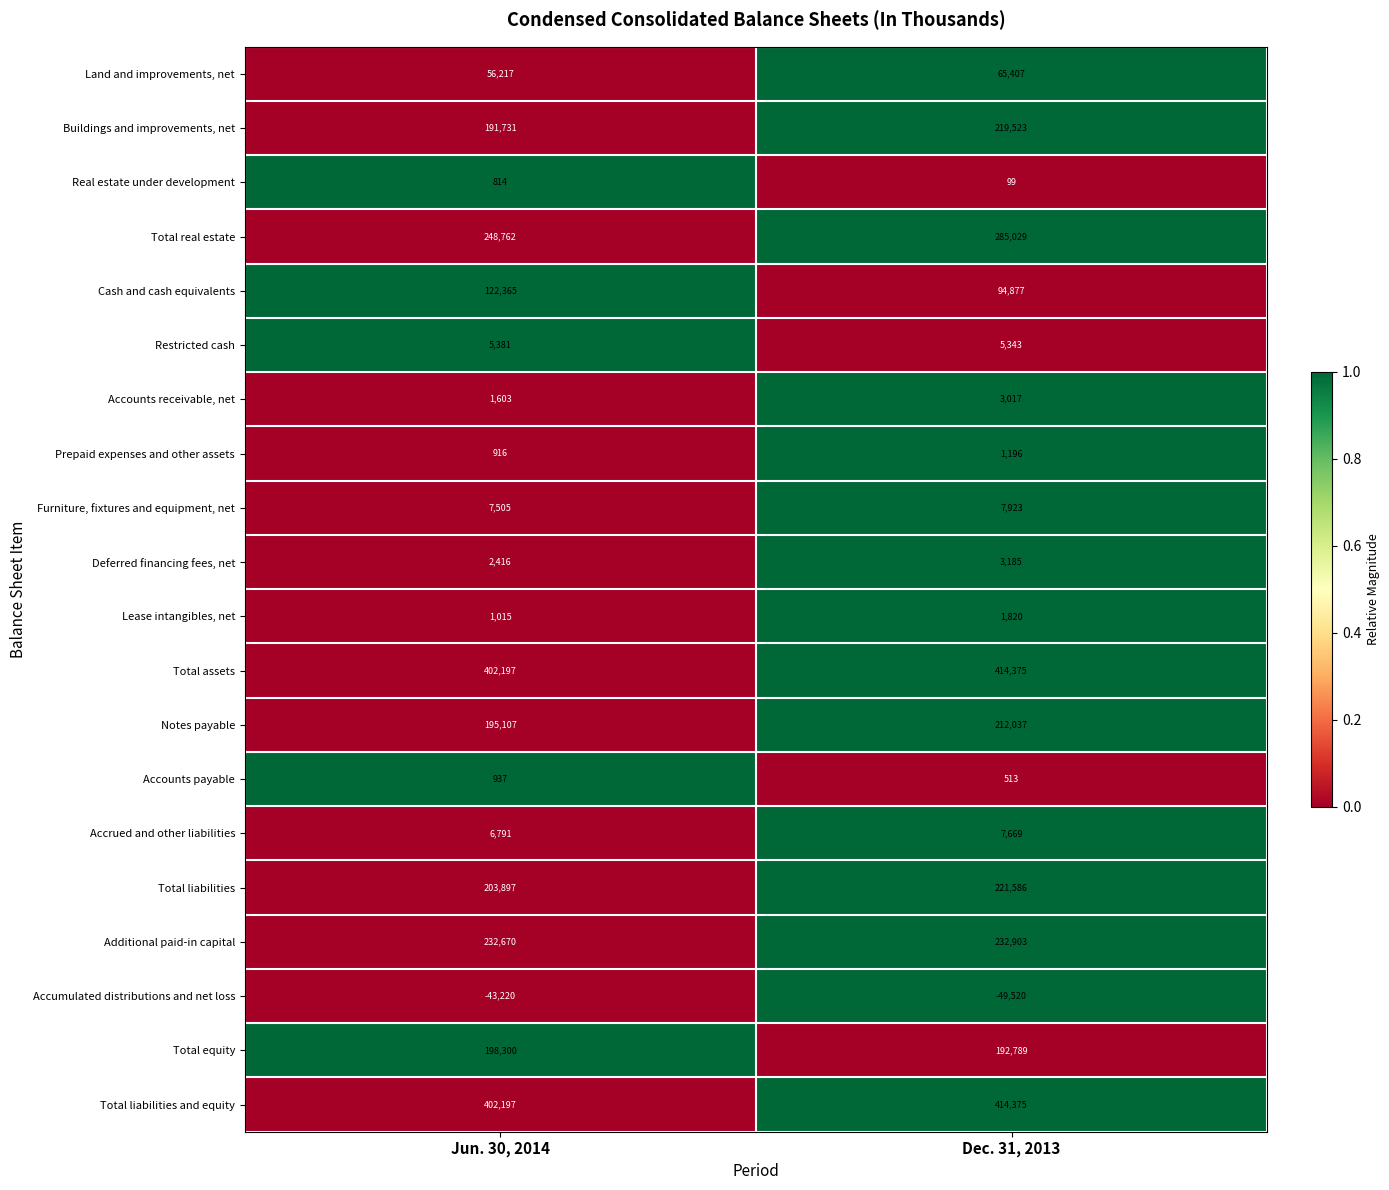

Read the Real estate under development value at Jun. 30, 2014, to the nearest 100.

800